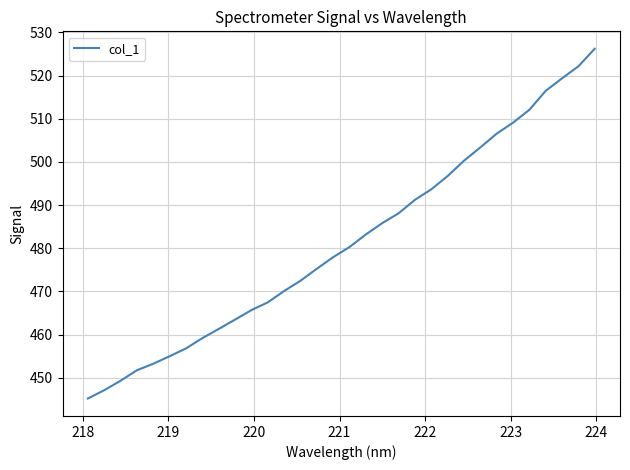

What is the difference between the maximum and minimum values?

81.0